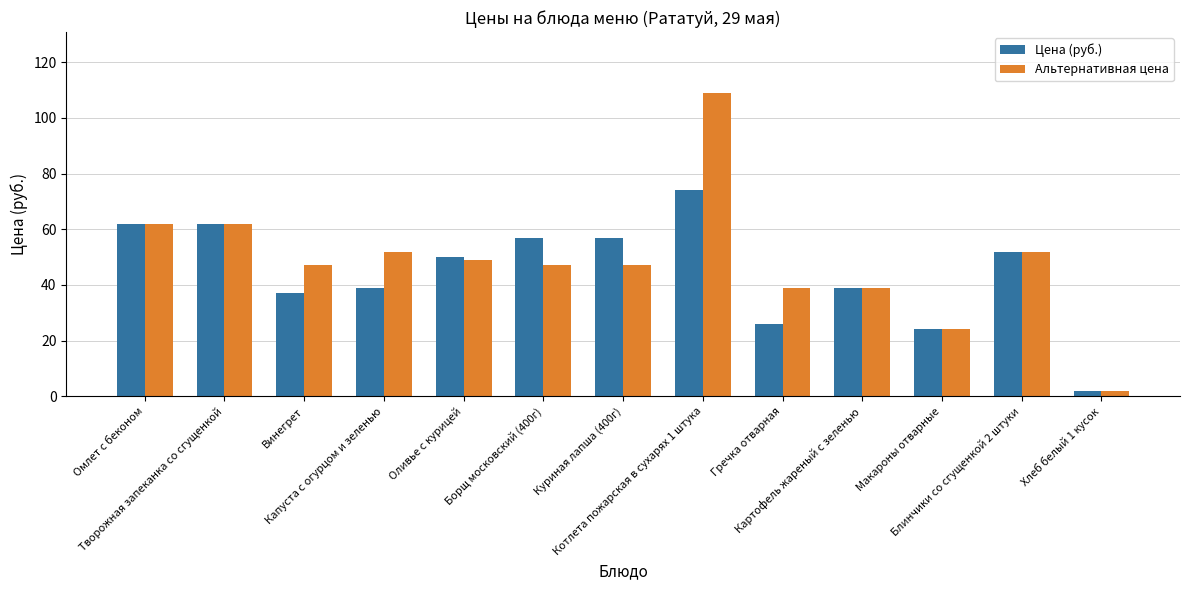

What is the label of the 2nd bar from the right?

Блинчики со сгущенкой 2 штуки